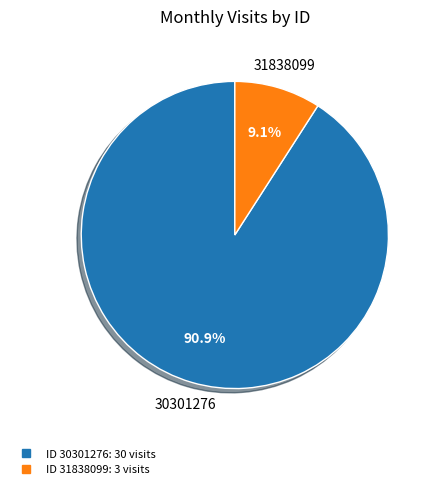

Is there a majority slice in this chart?

Yes